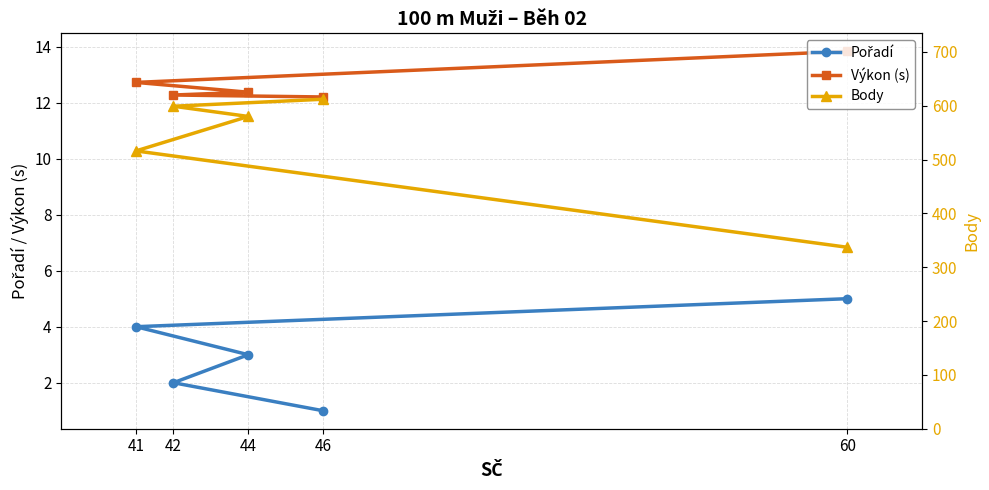

Reading right to left, what are all the values shown in this chart?

Pořadí: 5.0	4.0	3.0	2.0	1.0
Výkon (s): 13.8	12.7	12.4	12.3	12.2
Body: 337.0	516.0	580.0	599.0	612.0